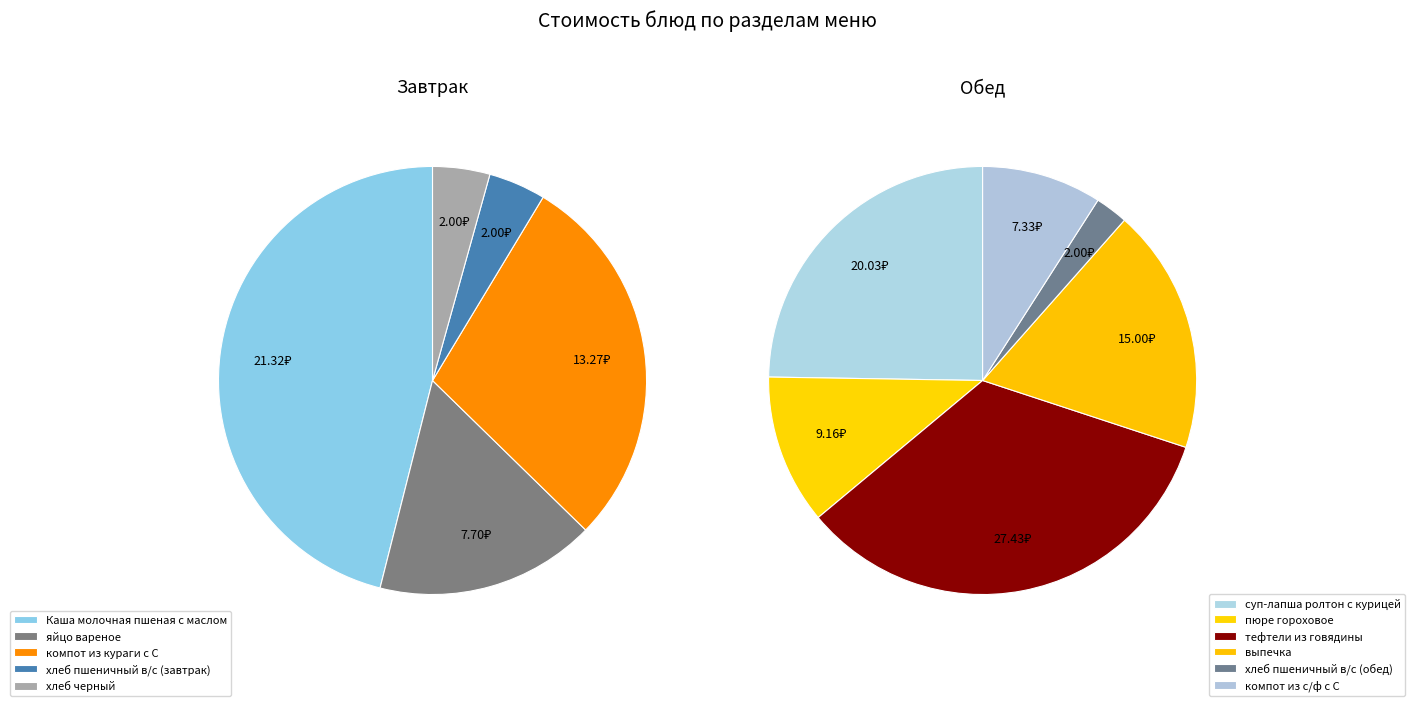

True or false: хлеб пшеничный в/с (обед) accounts for 1% of the total.

False